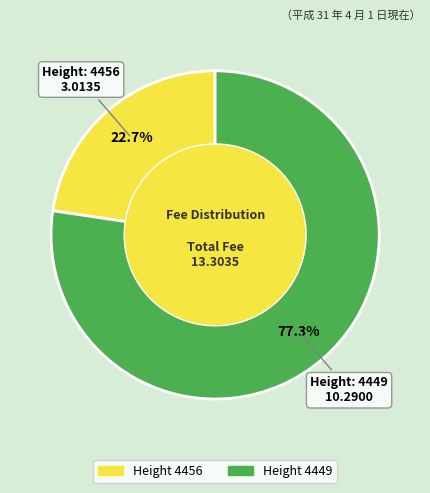

Is there any slice that represents more than half of the pie?

Yes